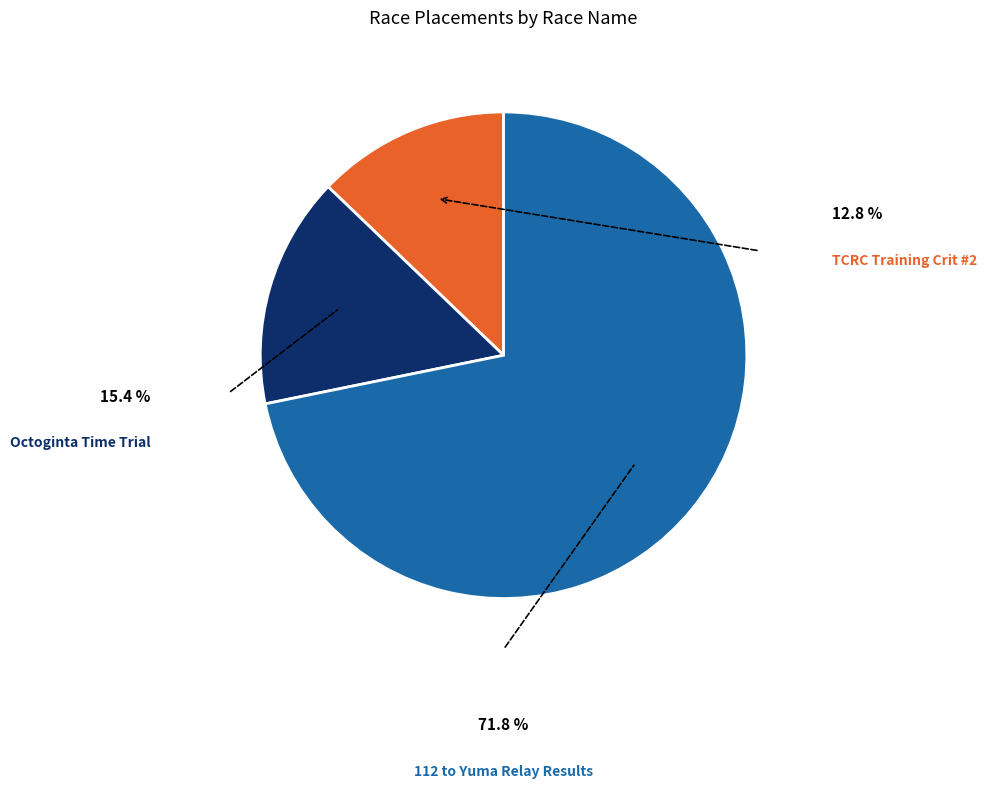

Is there a majority slice in this chart?

Yes